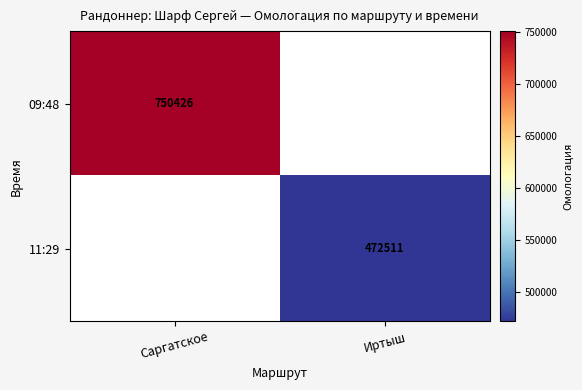

At which category is the sum across all series the highest?

Саргатское